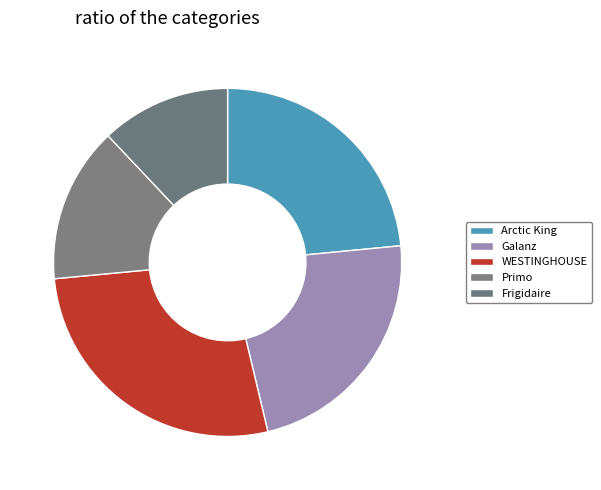

Count the number of slices in the pie.

5